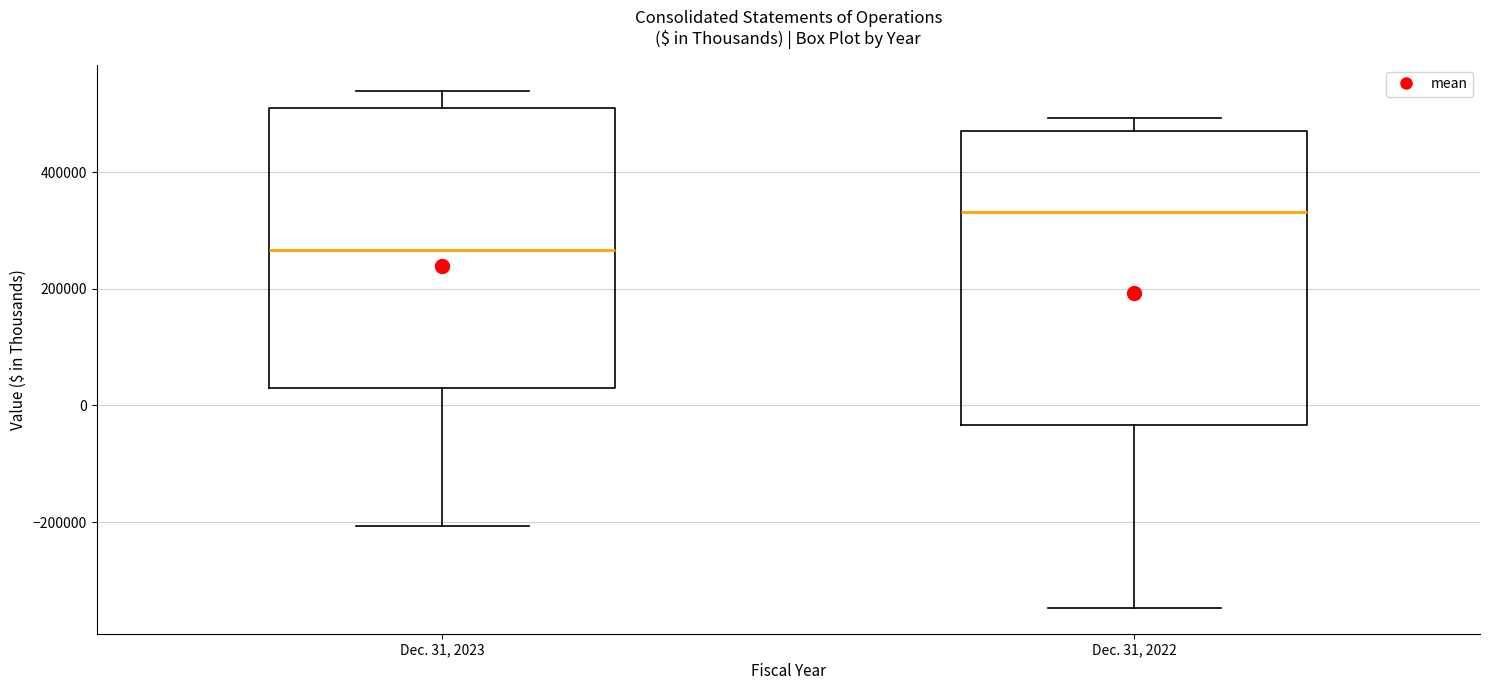

Which box has the lowest median line?

Dec. 31, 2023